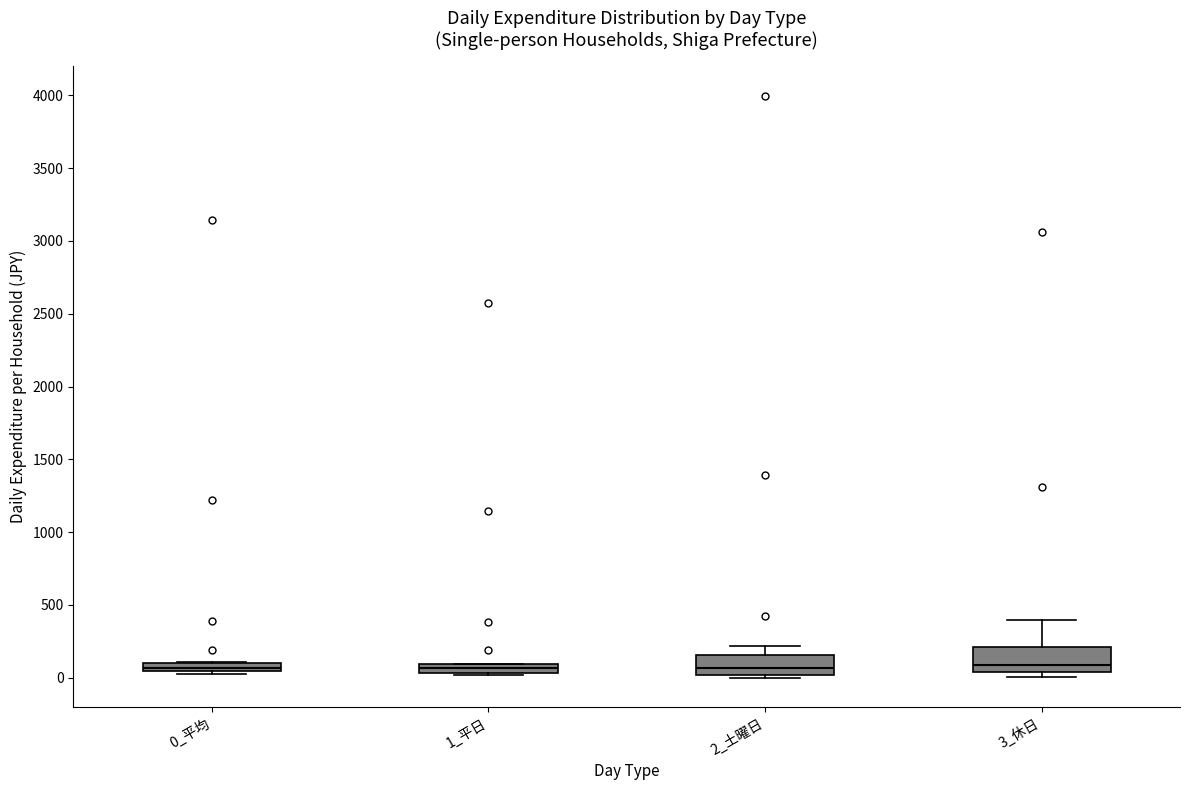

Where is the upper edge of the box for 0_平均 on the y-axis? The values are not printed on the chart, so give them approximately, as read against the axis.

100